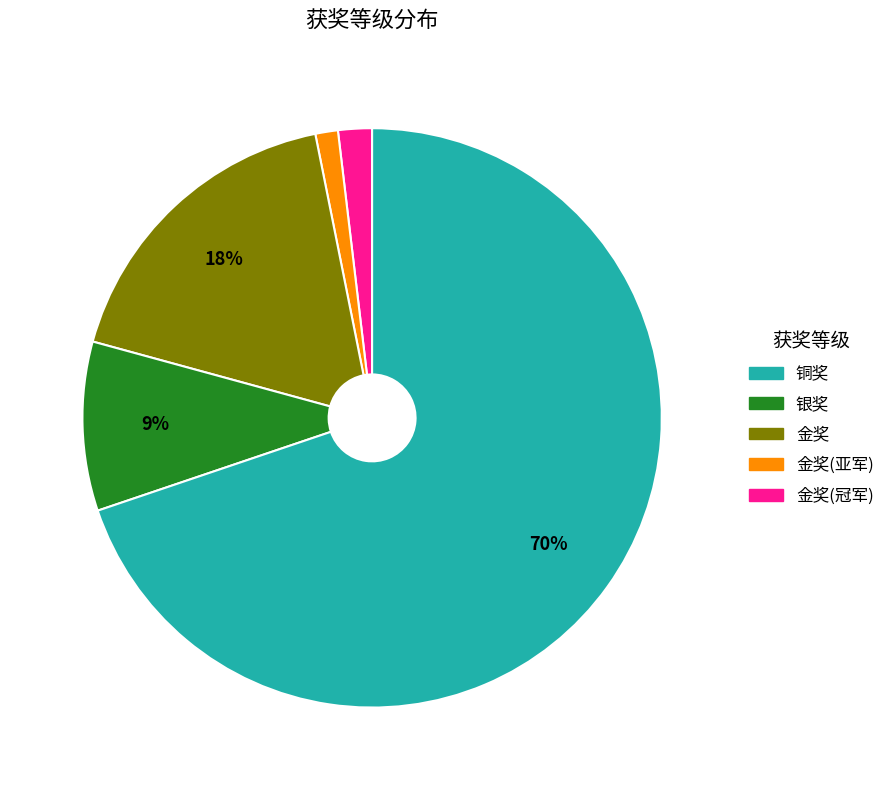

To the nearest percent, what is the difference between the largest and smallest slice percentages?

69%